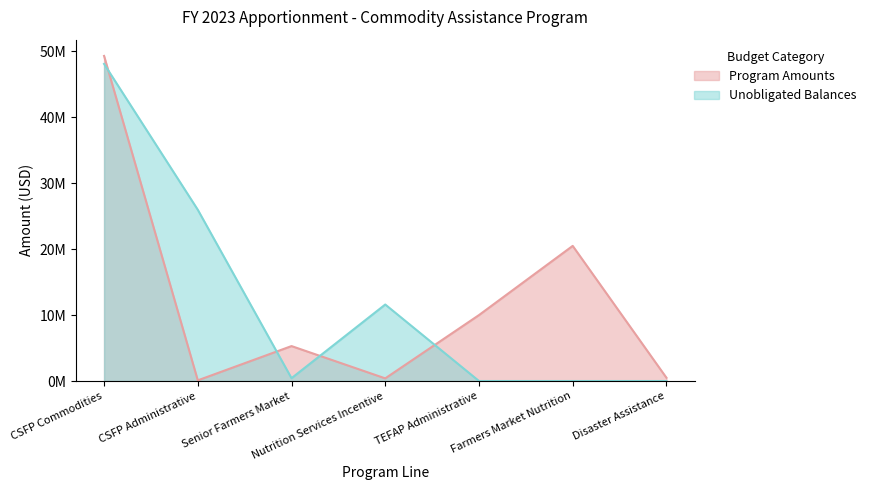

At which category does Program Amounts reach its first local valley?

CSFP Administrative